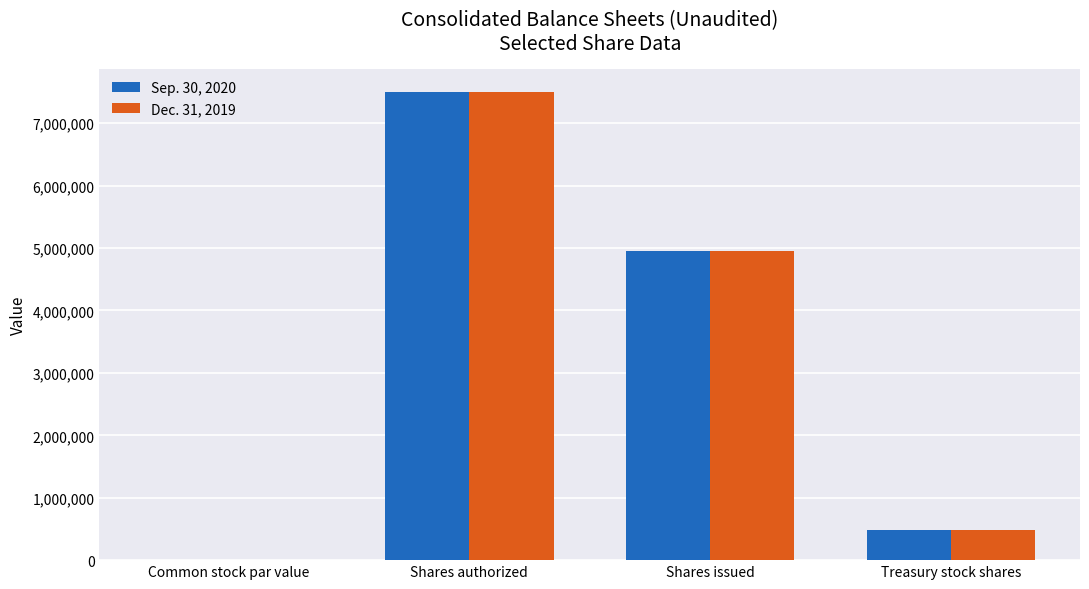

How many positive values does the Dec. 31, 2019 series have?

3